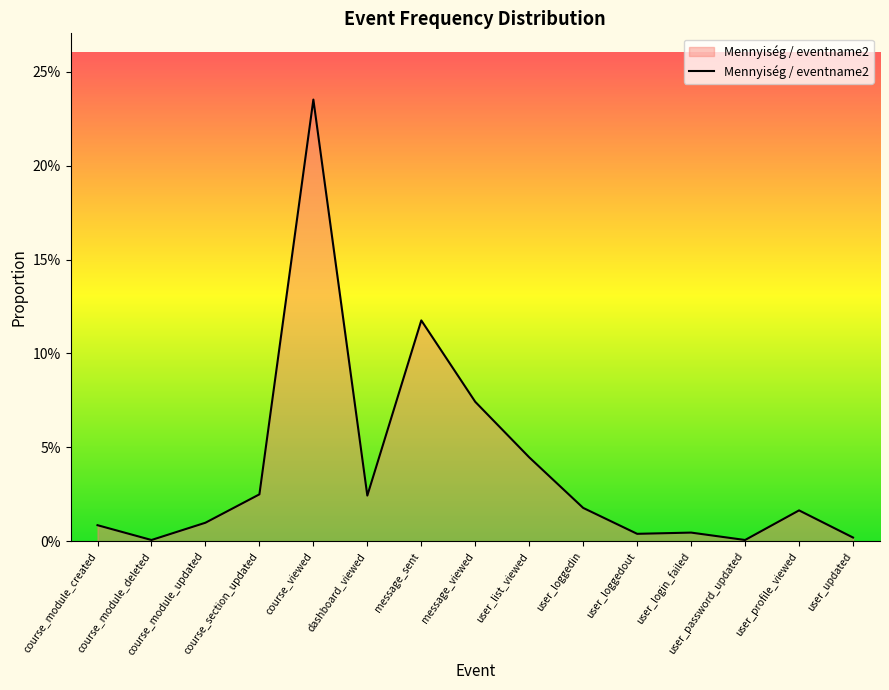

List the labels in order of value, smallest first.

course_module_deleted, user_password_updated, user_updated, user_loggedout, user_login_failed, course_module_created, course_module_updated, user_profile_viewed, user_loggedin, dashboard_viewed, course_section_updated, user_list_viewed, message_viewed, message_sent, course_viewed